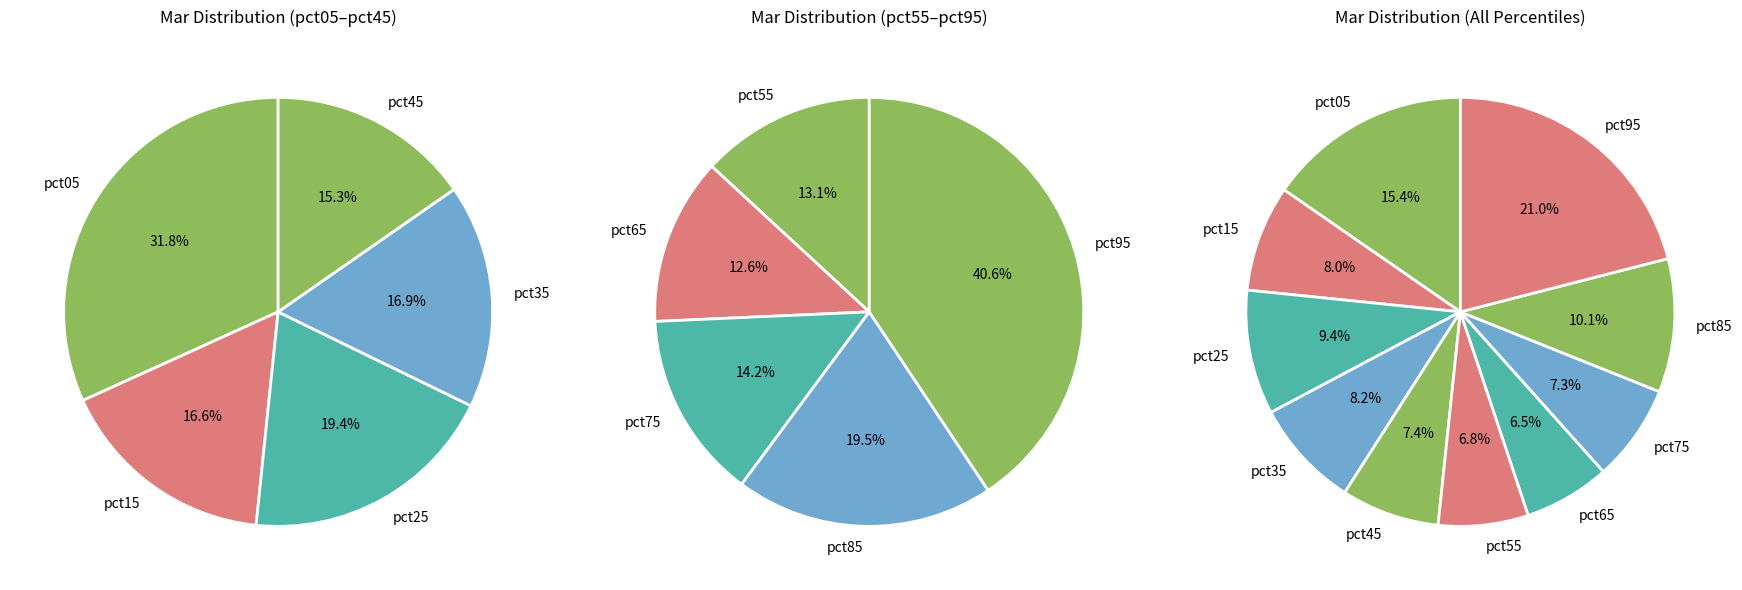

Does any single category account for the majority?

No